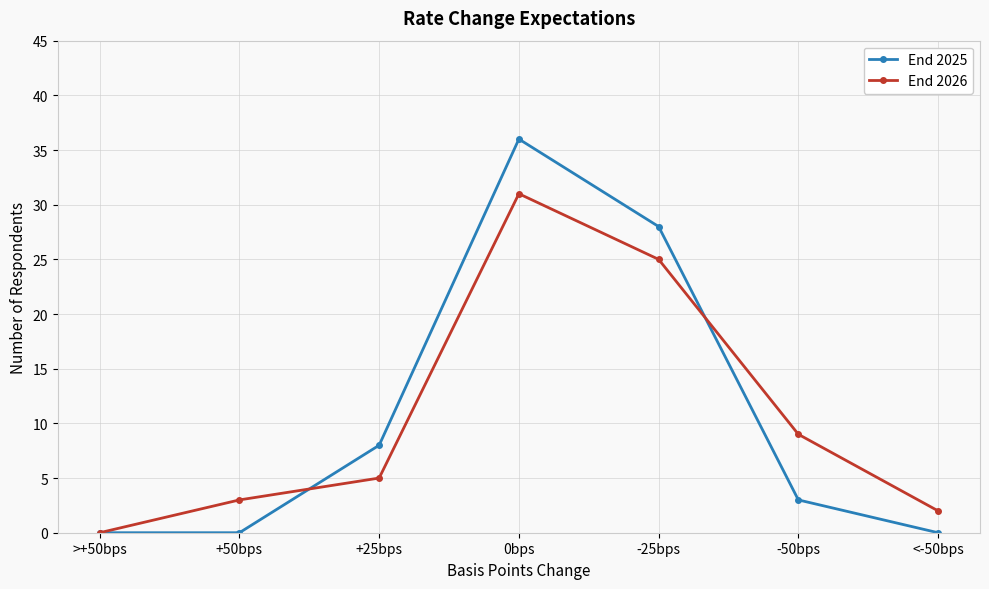

What is the spread (max minus min) of values at 0bps?

5